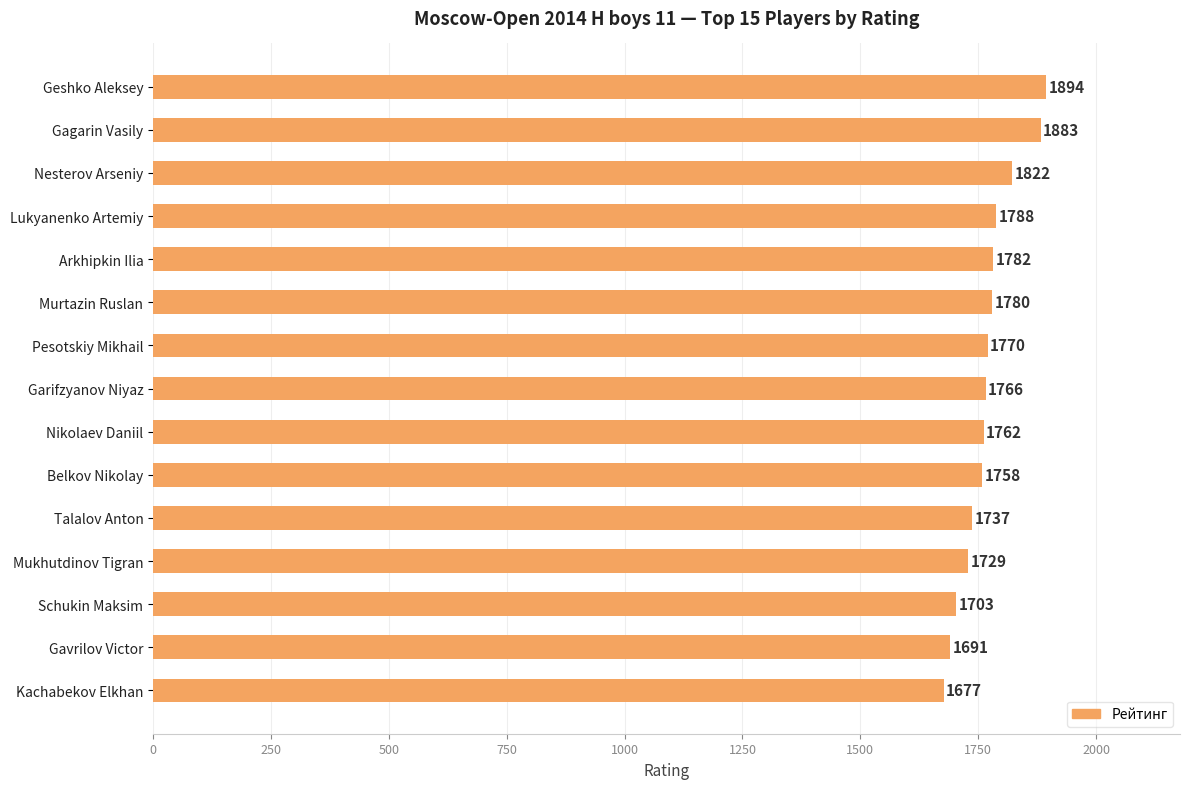

At which category does the chart reach its minimum across all series?

Kachabekov Elkhan